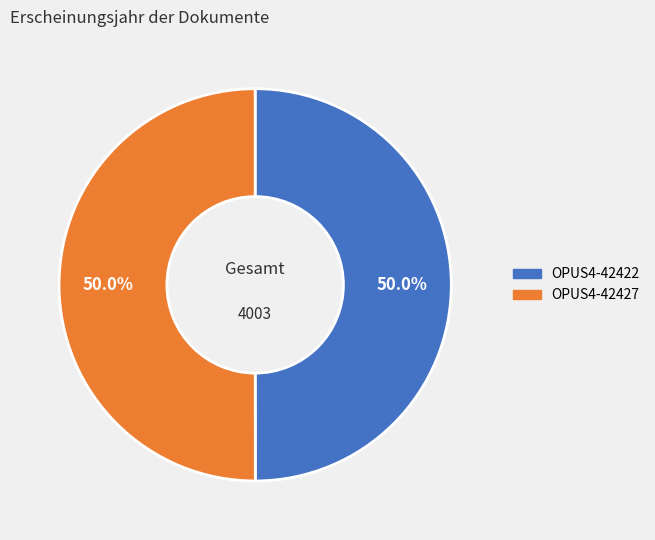

What is the total percentage of OPUS4-42427 and OPUS4-42422?

100.0%